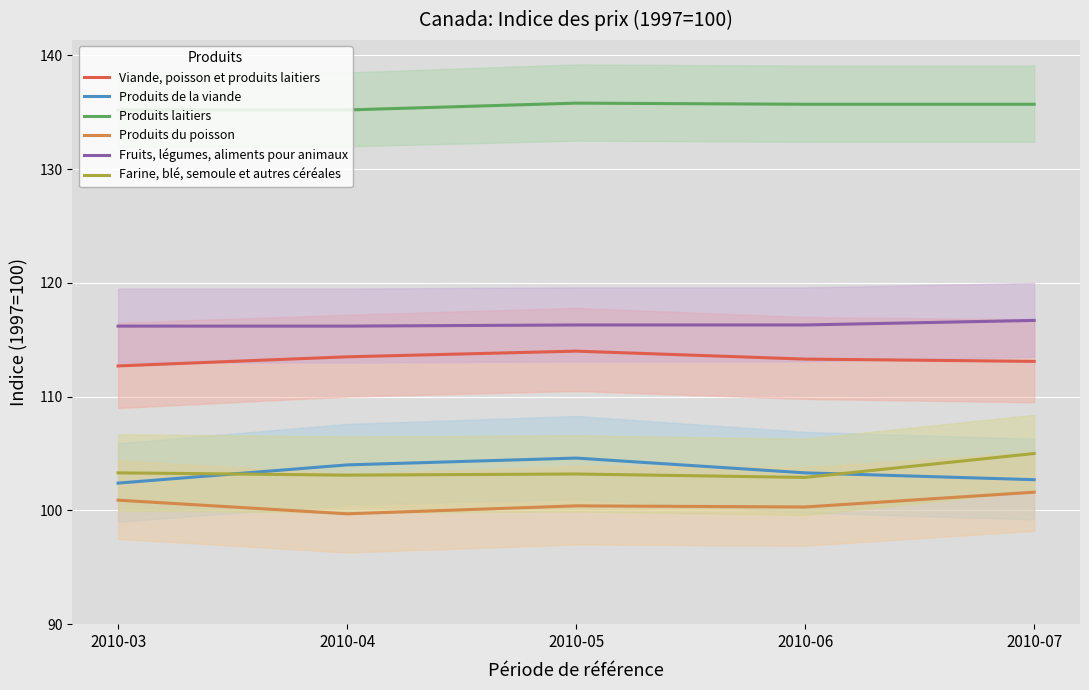

What is the difference between the Produits du poisson values at 2010-03 and 2010-06?

0.6